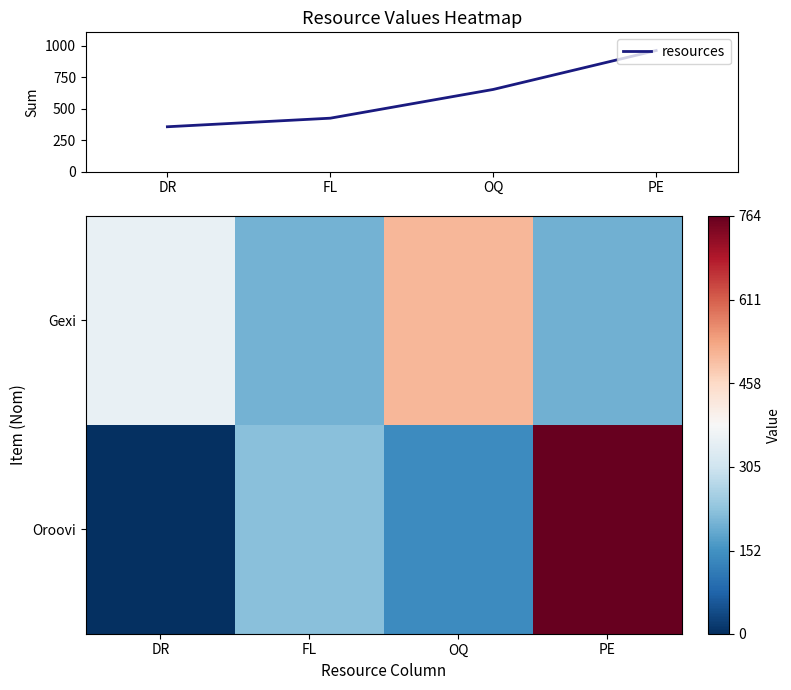

Is it true that resources equals 523 at DR?

False